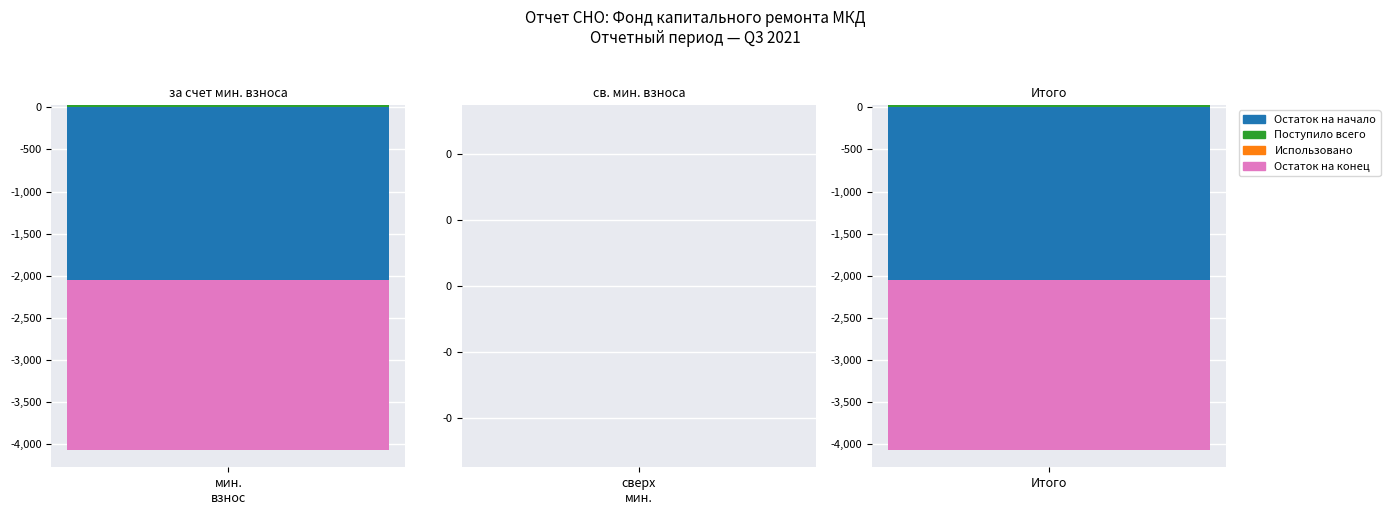

The value of Остаток на конец at 2 is -2019.8. True or false?

True